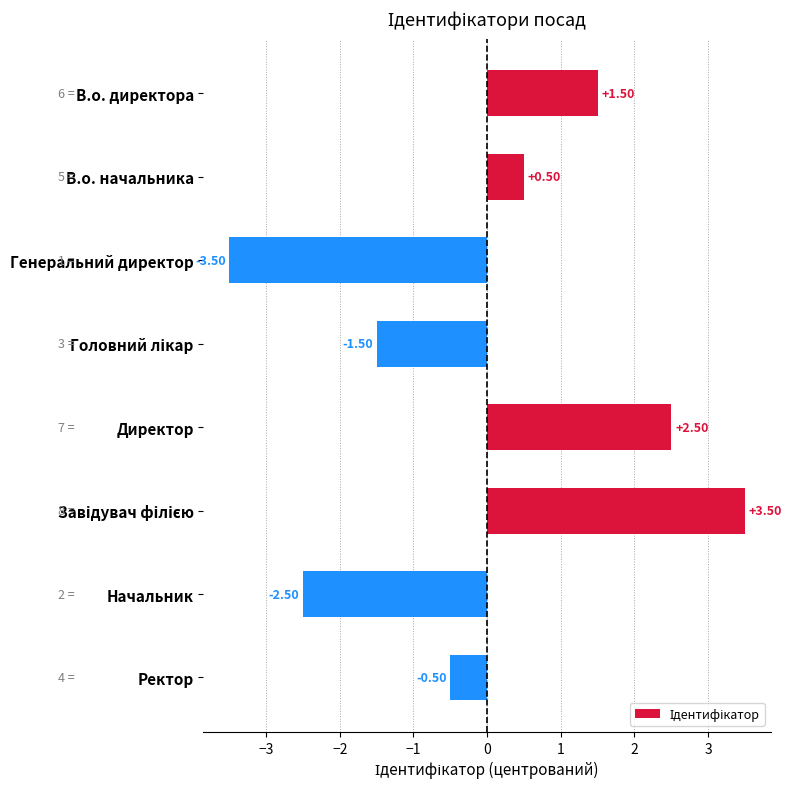

Does the chart contain stacked bars?

No